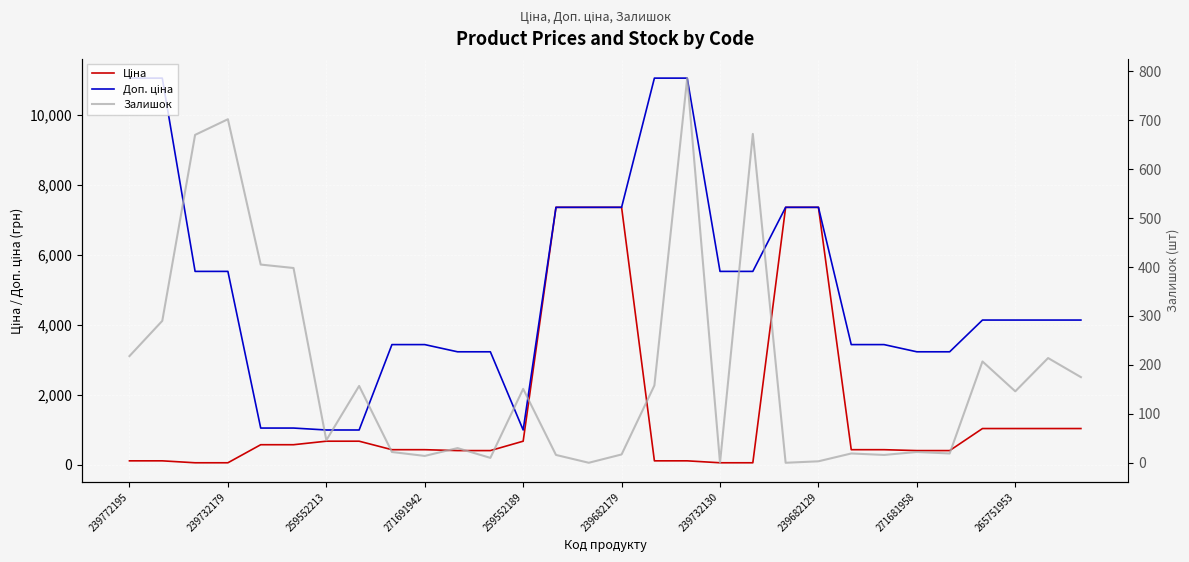

Is the value of Ціна at 19 greater than the value of Доп. ціна at 271681958?

No